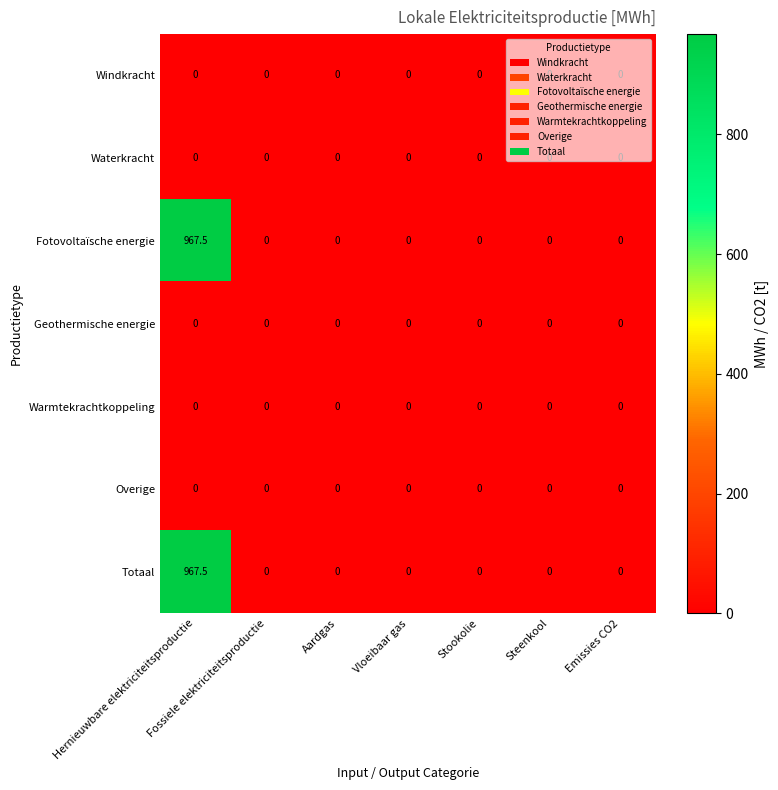

The Fotovoltaïsche energie series shows 495.6 at Vloeibaar gas. True or false?

False